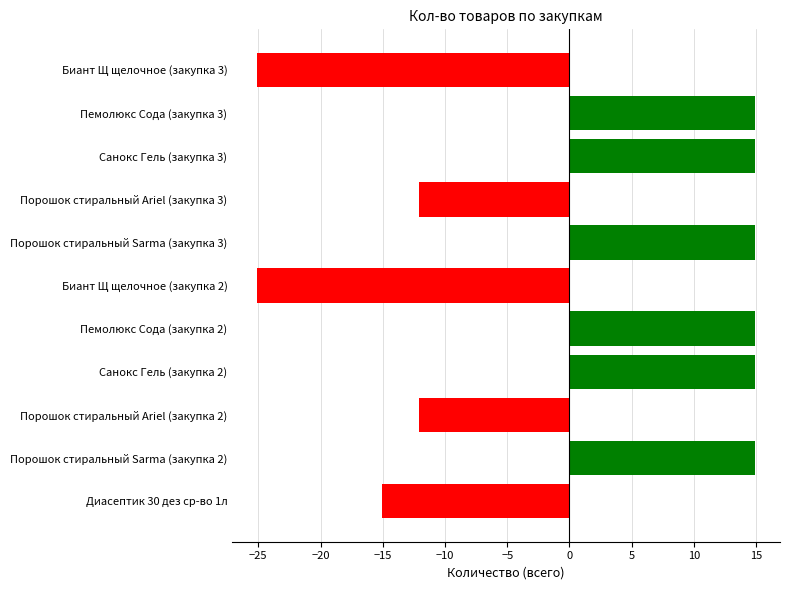

The chart shows a value of 14.9 at Пемолюкс Сода (закупка 2). True or false?

True